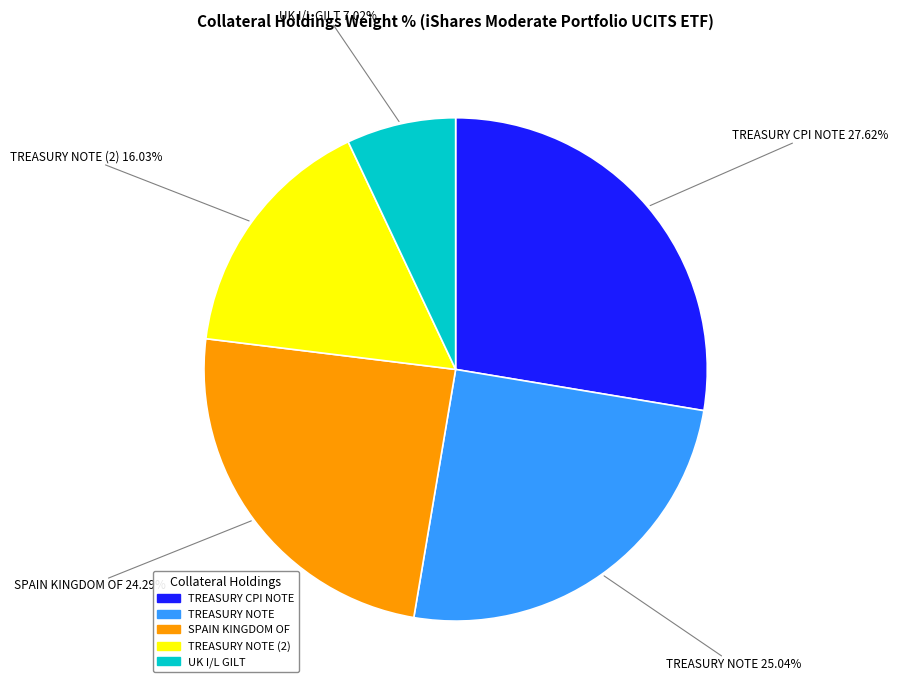

Is there any slice that represents more than half of the pie?

No